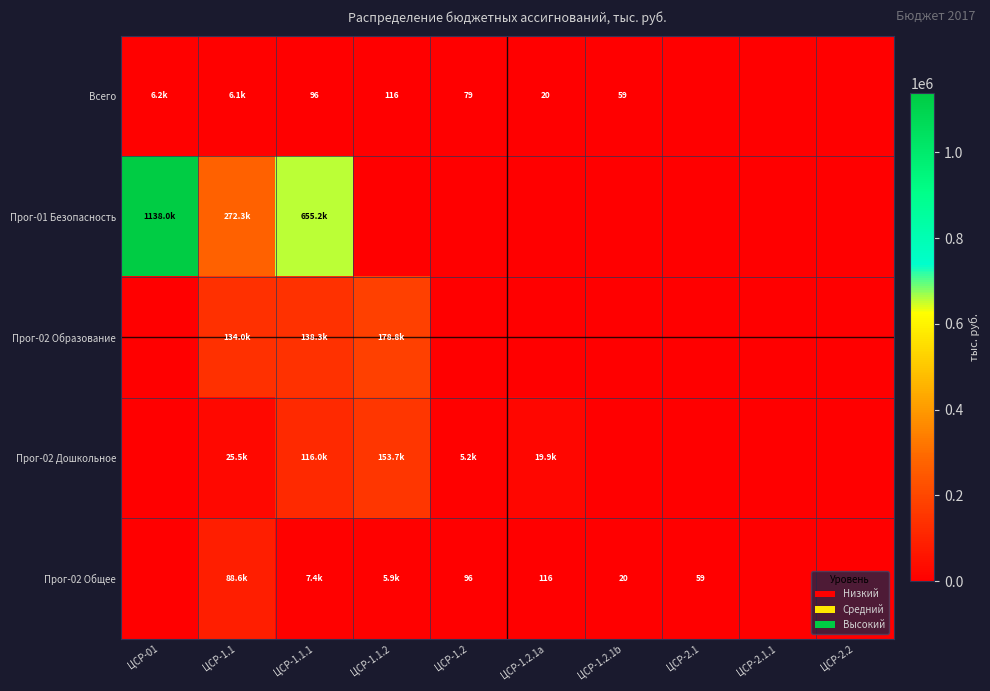

The Прог-02 Общее series shows 59.0 at ЦСР-2.1. True or false?

True